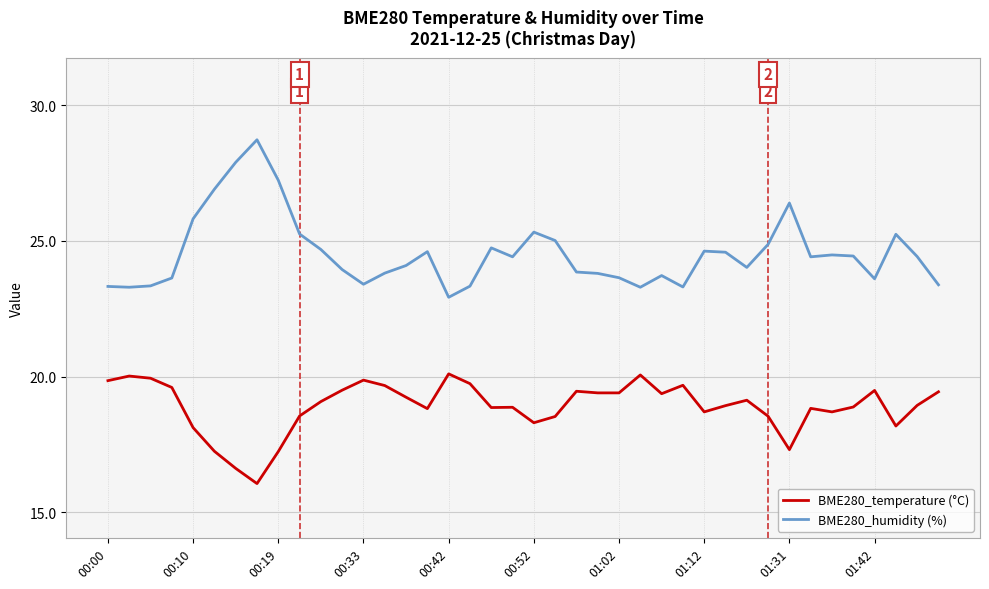

What is the maximum value shown in the chart?

28.7